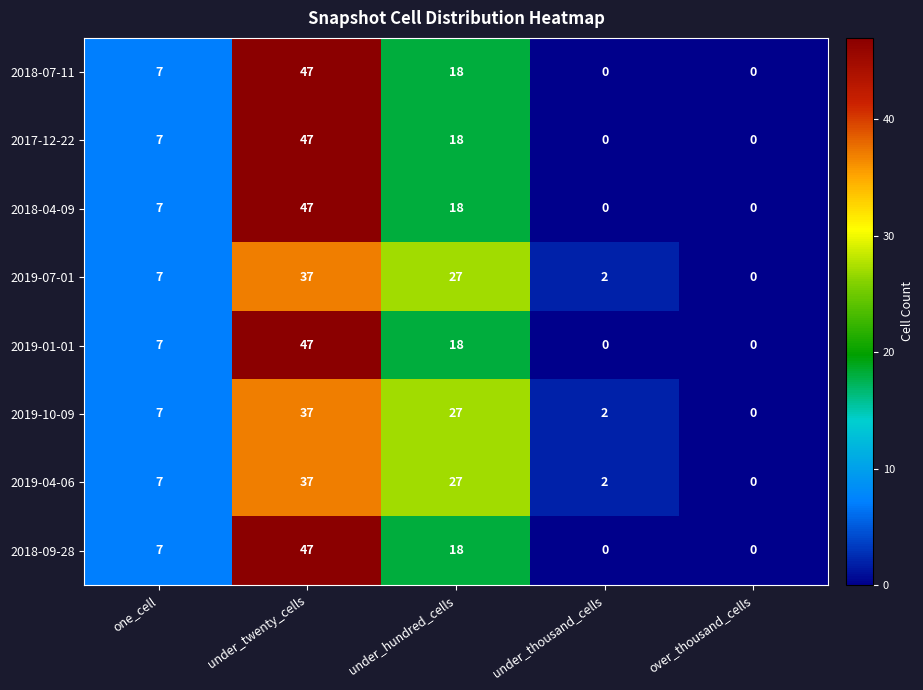

What is the difference between the highest and lowest values at under_twenty_cells?

10